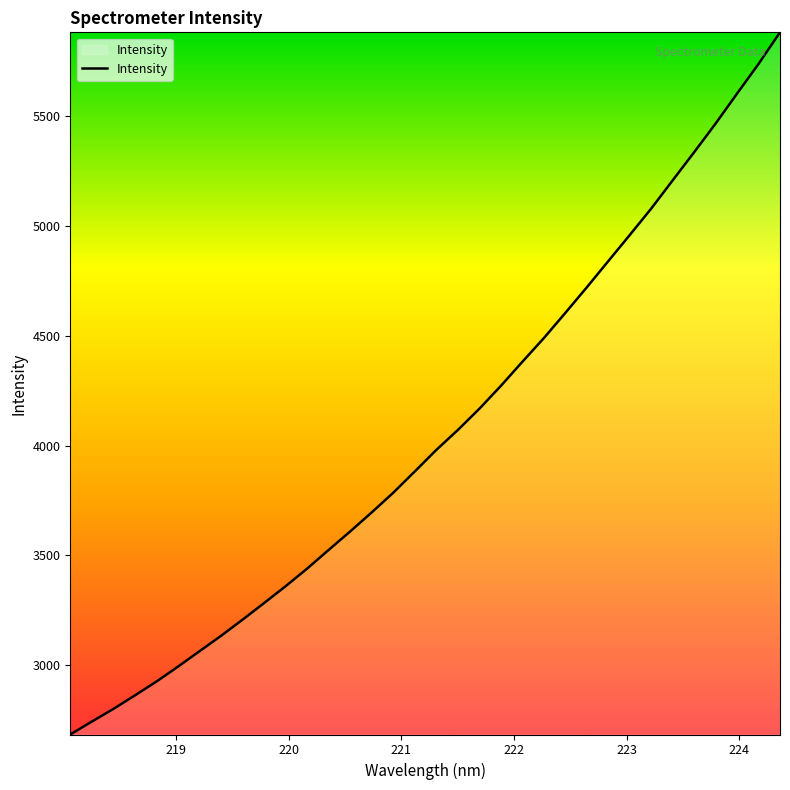

What is the difference between the maximum and minimum values?

3195.5